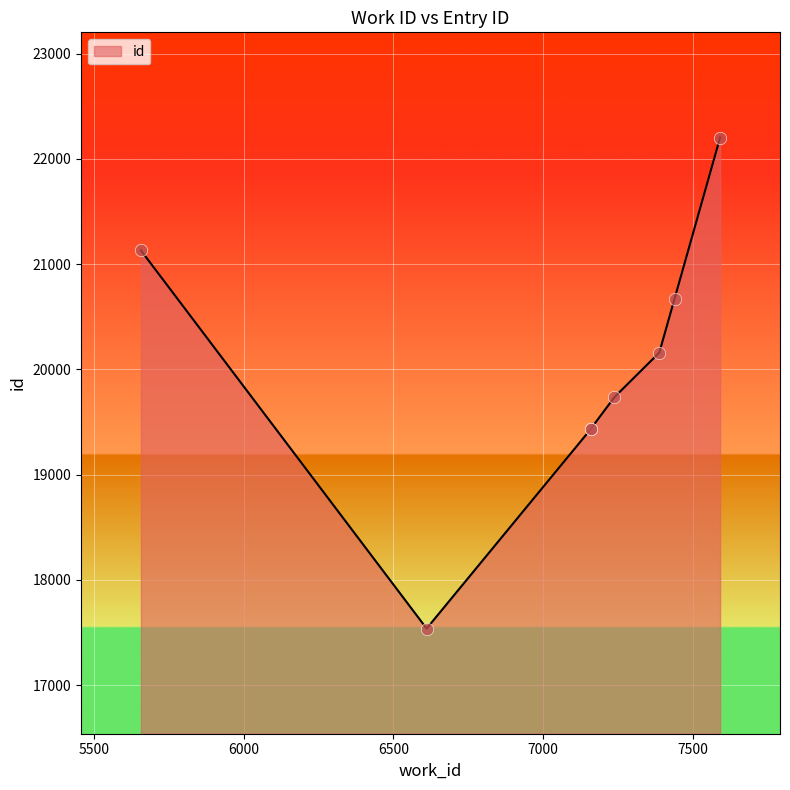

What is the change in value from 6611 to 7591?

+4667